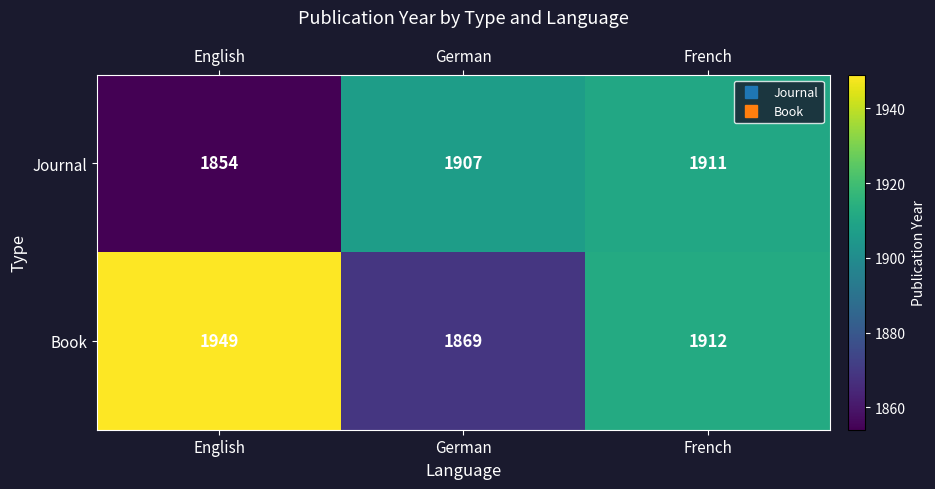

What is the difference between the Journal values at English and German?

53